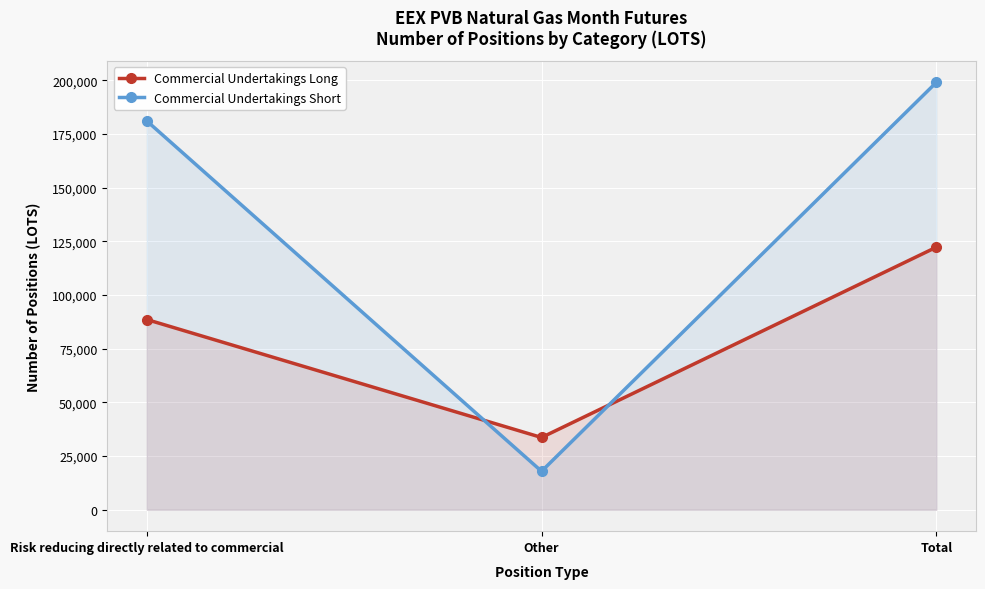

What is the difference between the highest and lowest values at Other?

15740